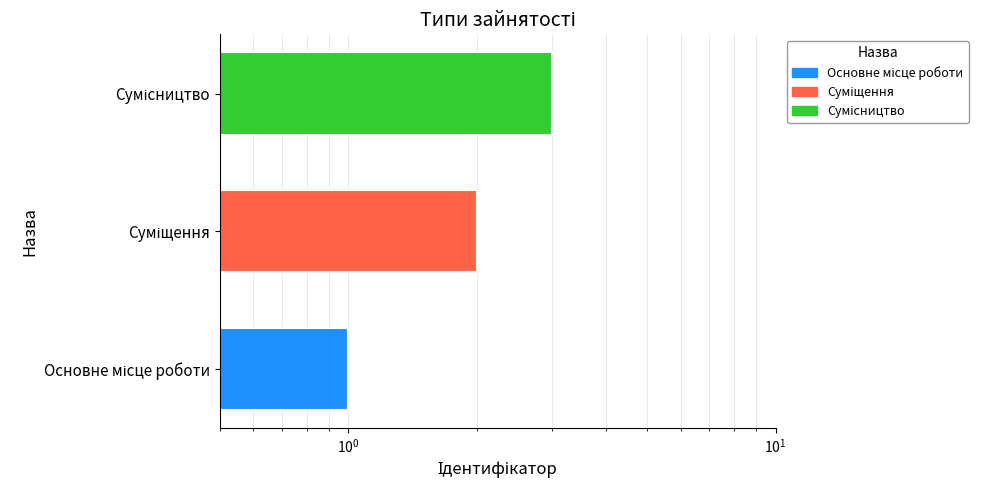

Is it true that the value at Основне місце роботи is 1?

True